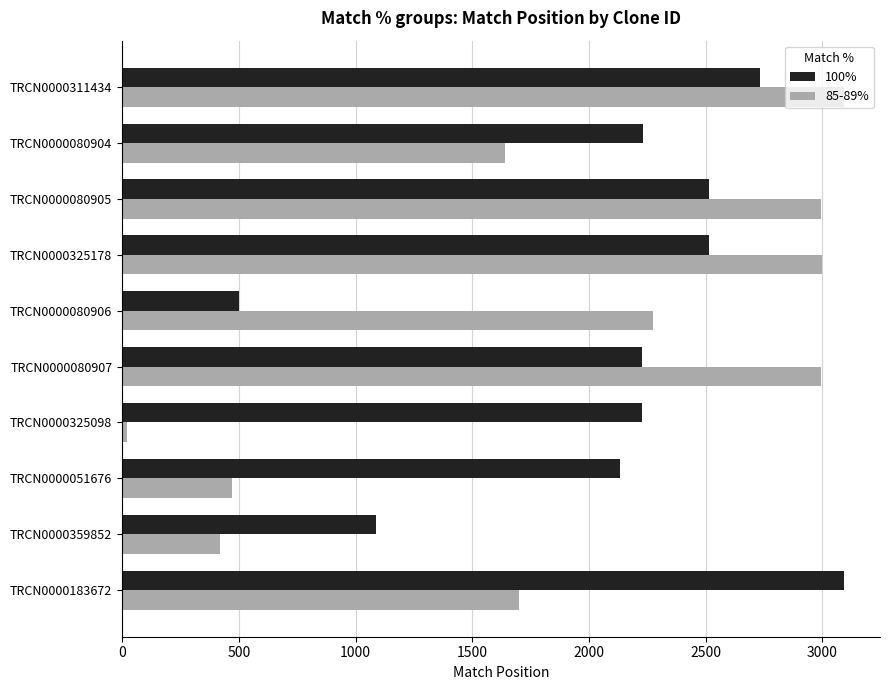

How many data points in 100% are less than 2230?

5